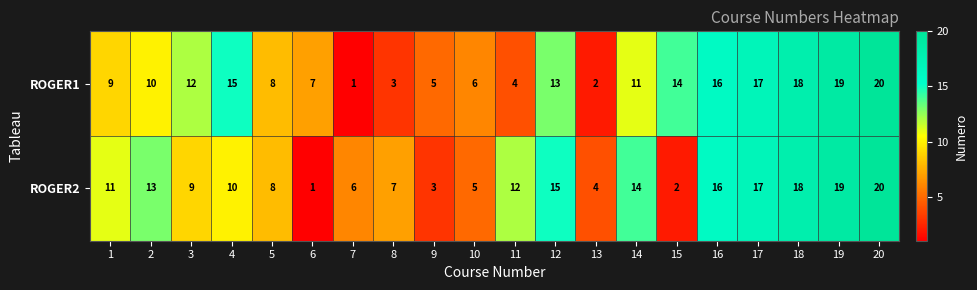

List the labels in order of ROGER1 value, largest first.

20, 19, 18, 17, 16, 4, 15, 12, 3, 14, 2, 1, 5, 6, 10, 9, 11, 8, 13, 7